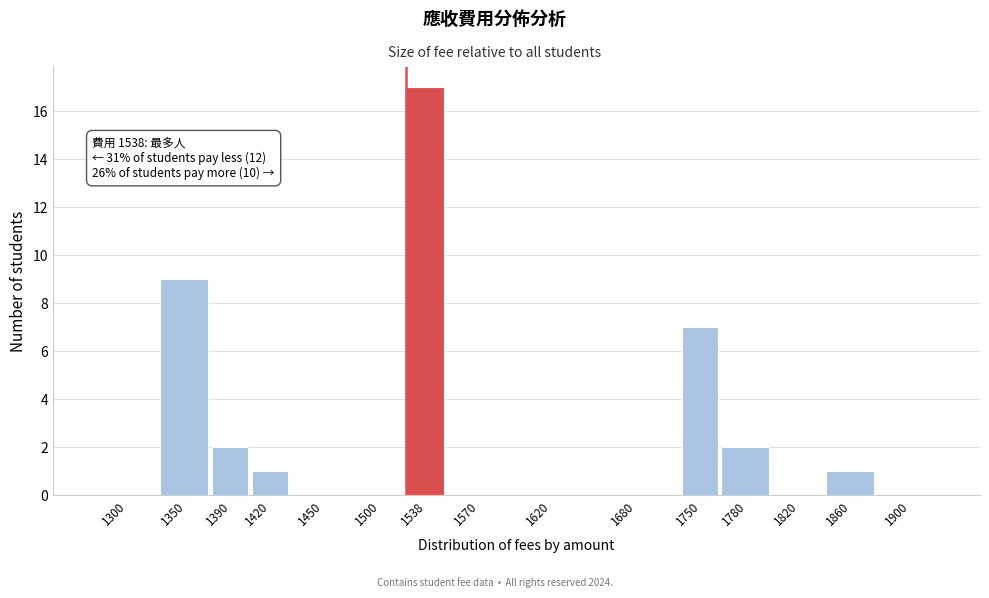

Reading right to left, extract all data points from this chart.

1900=0	1860=1	1820=0	1780=2	1750=7	1680=0	1620=0	1570=0	1538=17	1500=0	1450=0	1420=1	1390=2	1350=9	1300=0